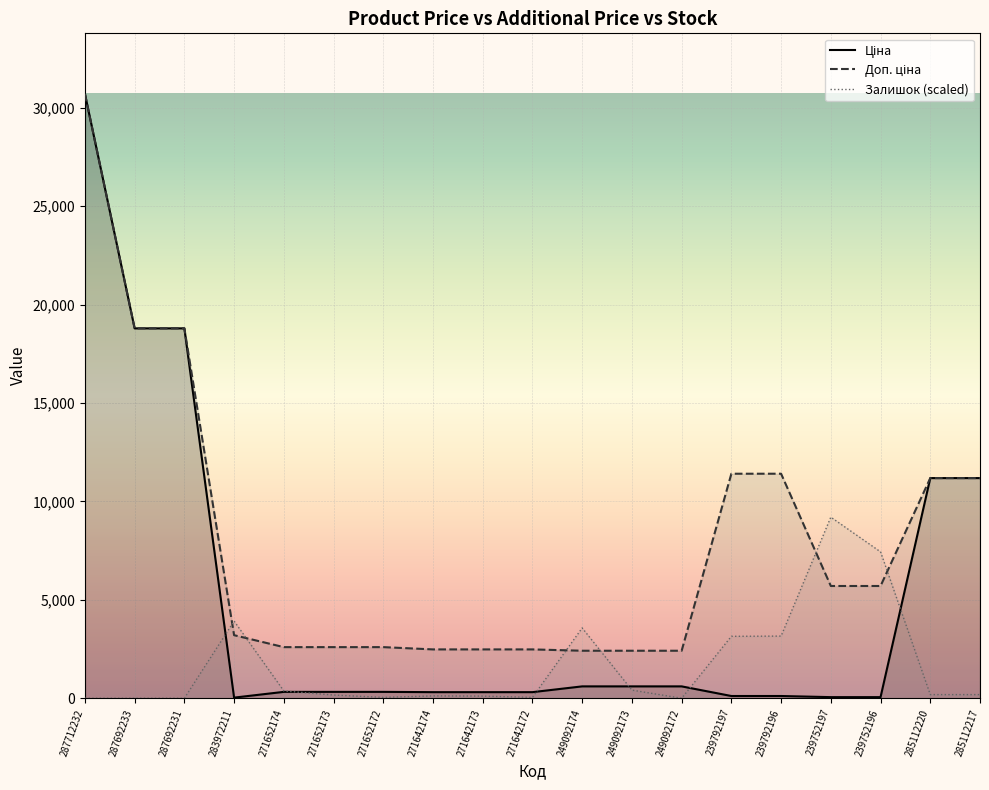

What is the difference between the Залишок values at 287692233 and 271652174?

370.3